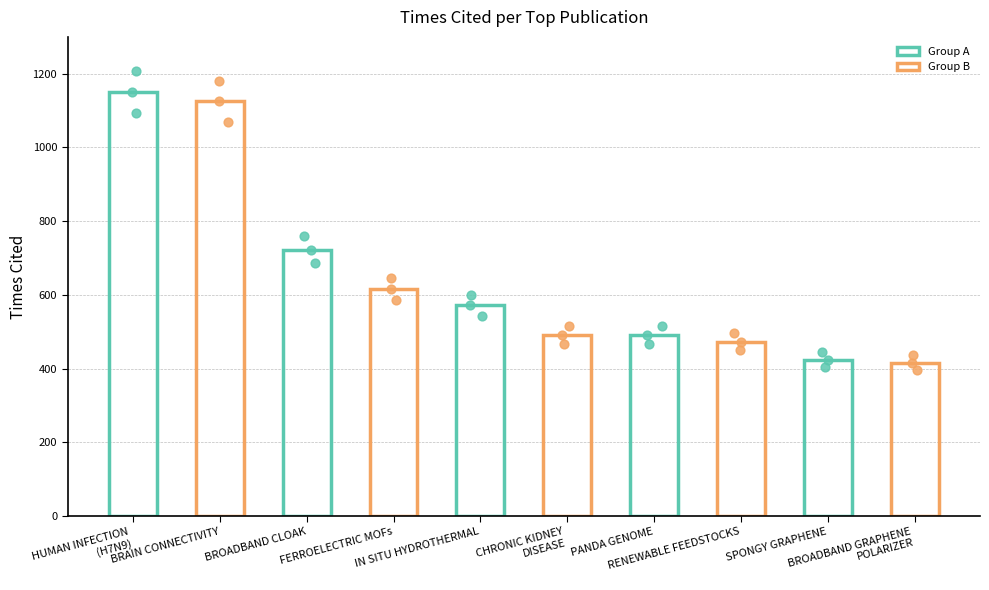

What is the change in value from HUMAN INFECTION
(H7N9) to BROADBAND GRAPHENE
POLARIZER?

-735